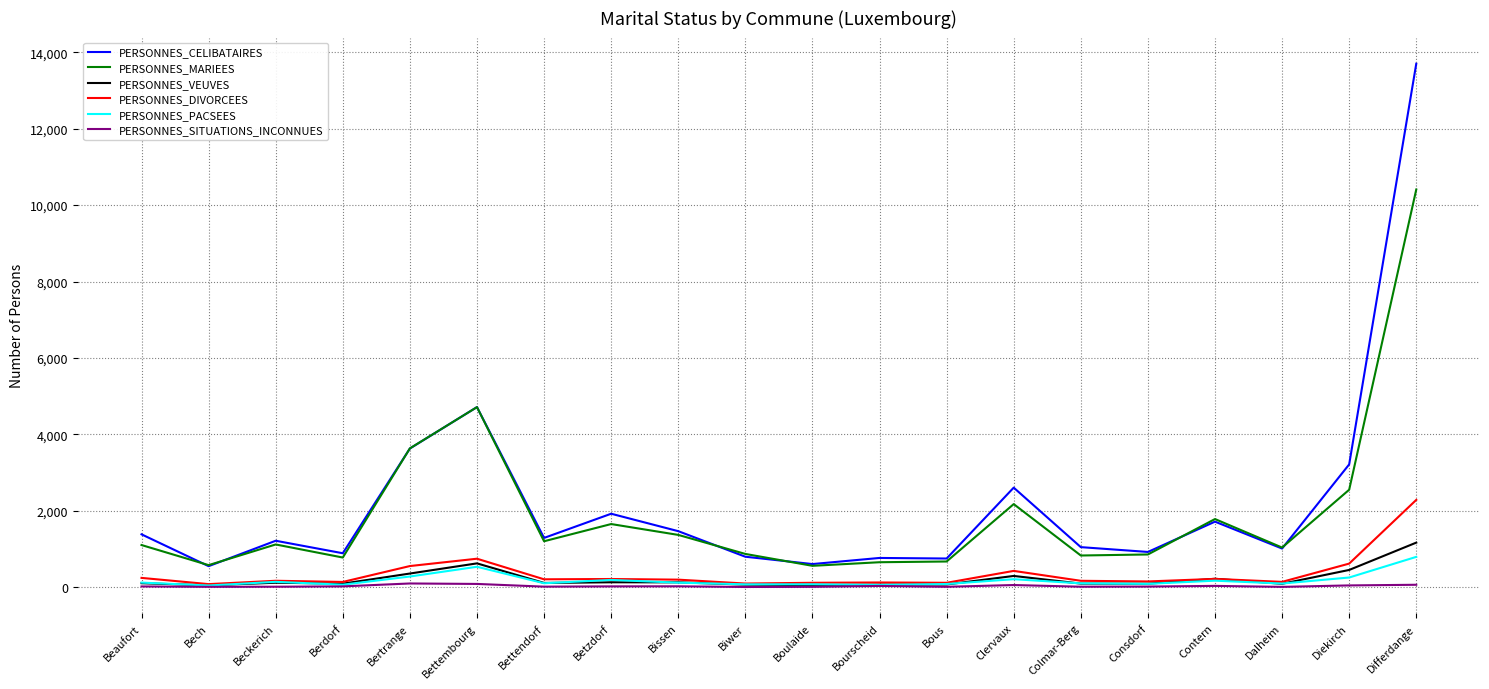

What is the average value of the PERSONNES_VEUVES series?

220